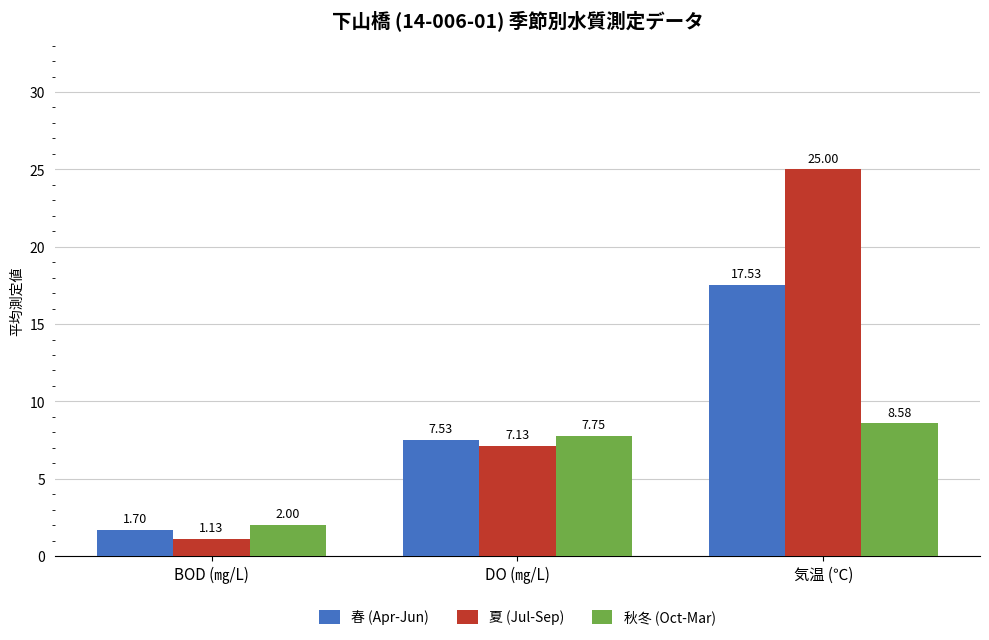

What is the total value across all series at 気温 (℃)?

51.1